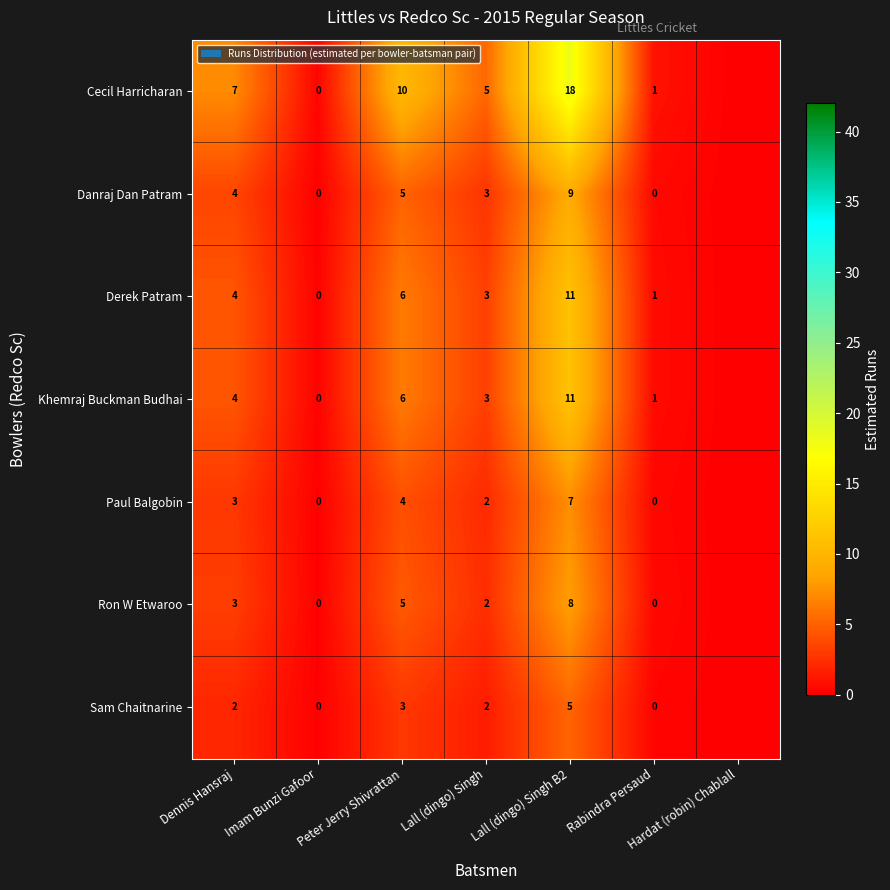

What is the sum of the Khemraj Buckman Budhai values at Imam Bunzi Gafoor and Dennis Hansraj?

4